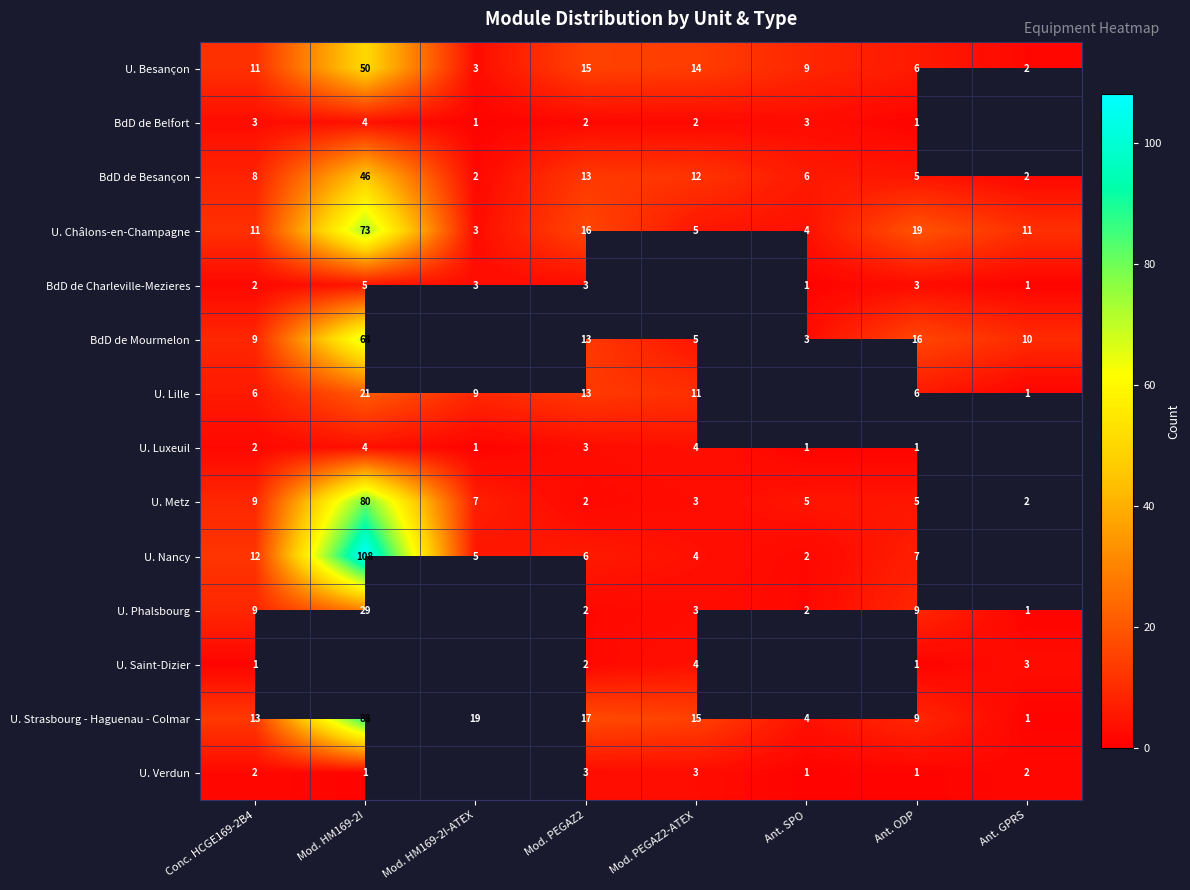

What is the spread (max minus min) of values at Ant. ODP?

18